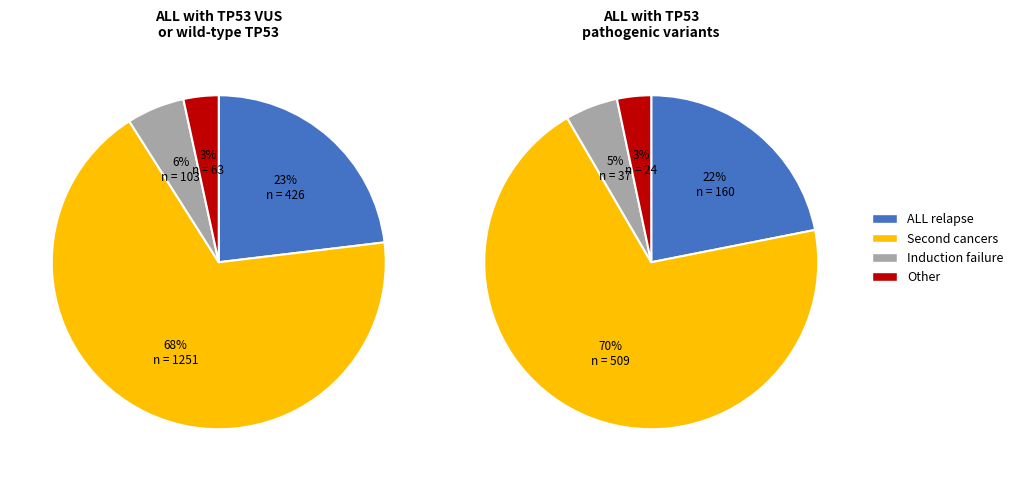

Does 186 account for over 50% of the chart?

No